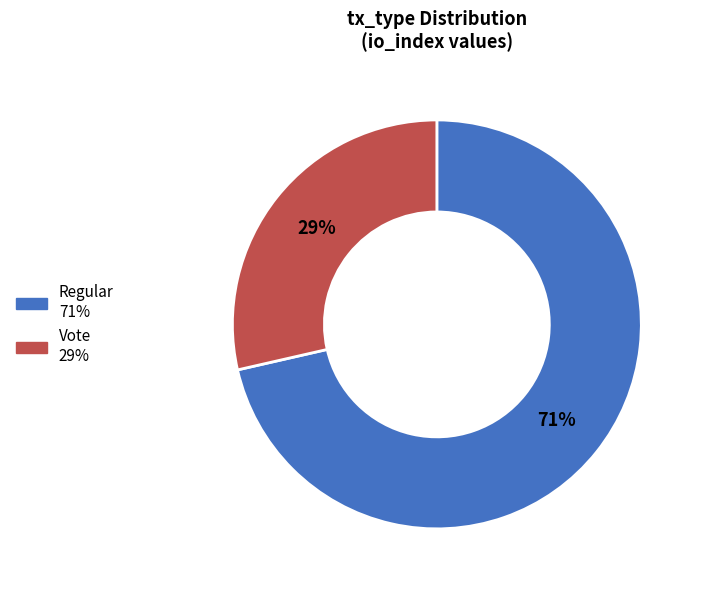

Combined, do Regular and Vote account for over 50%?

Yes